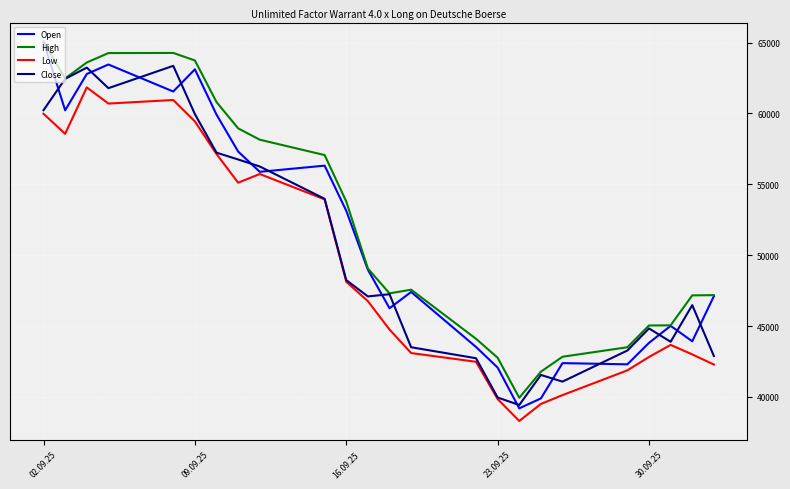

Rank the series by their average value, from highest to lowest.

High, Open, Close, Low